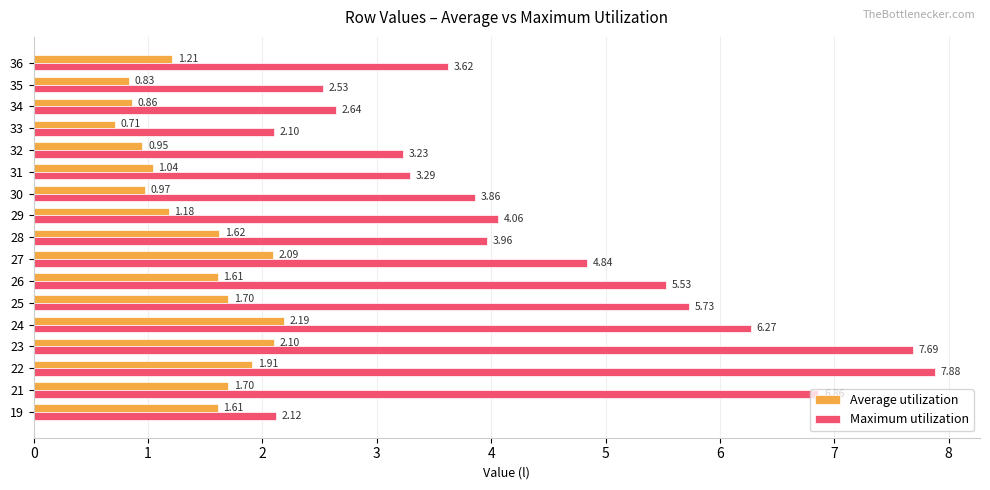

What is the greatest value displayed?

7.9